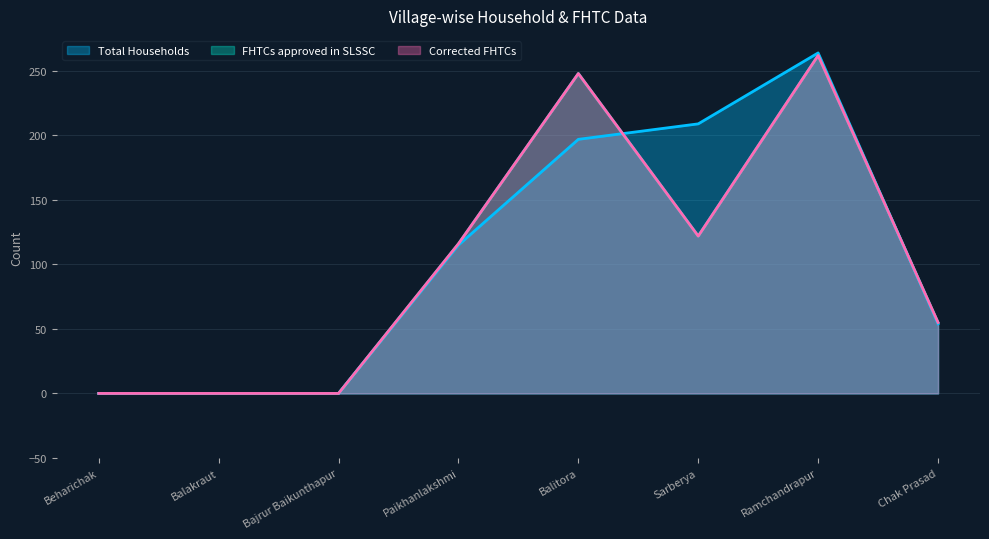

True or false: Total Households has a value of 78 at Chak Prasad.

False